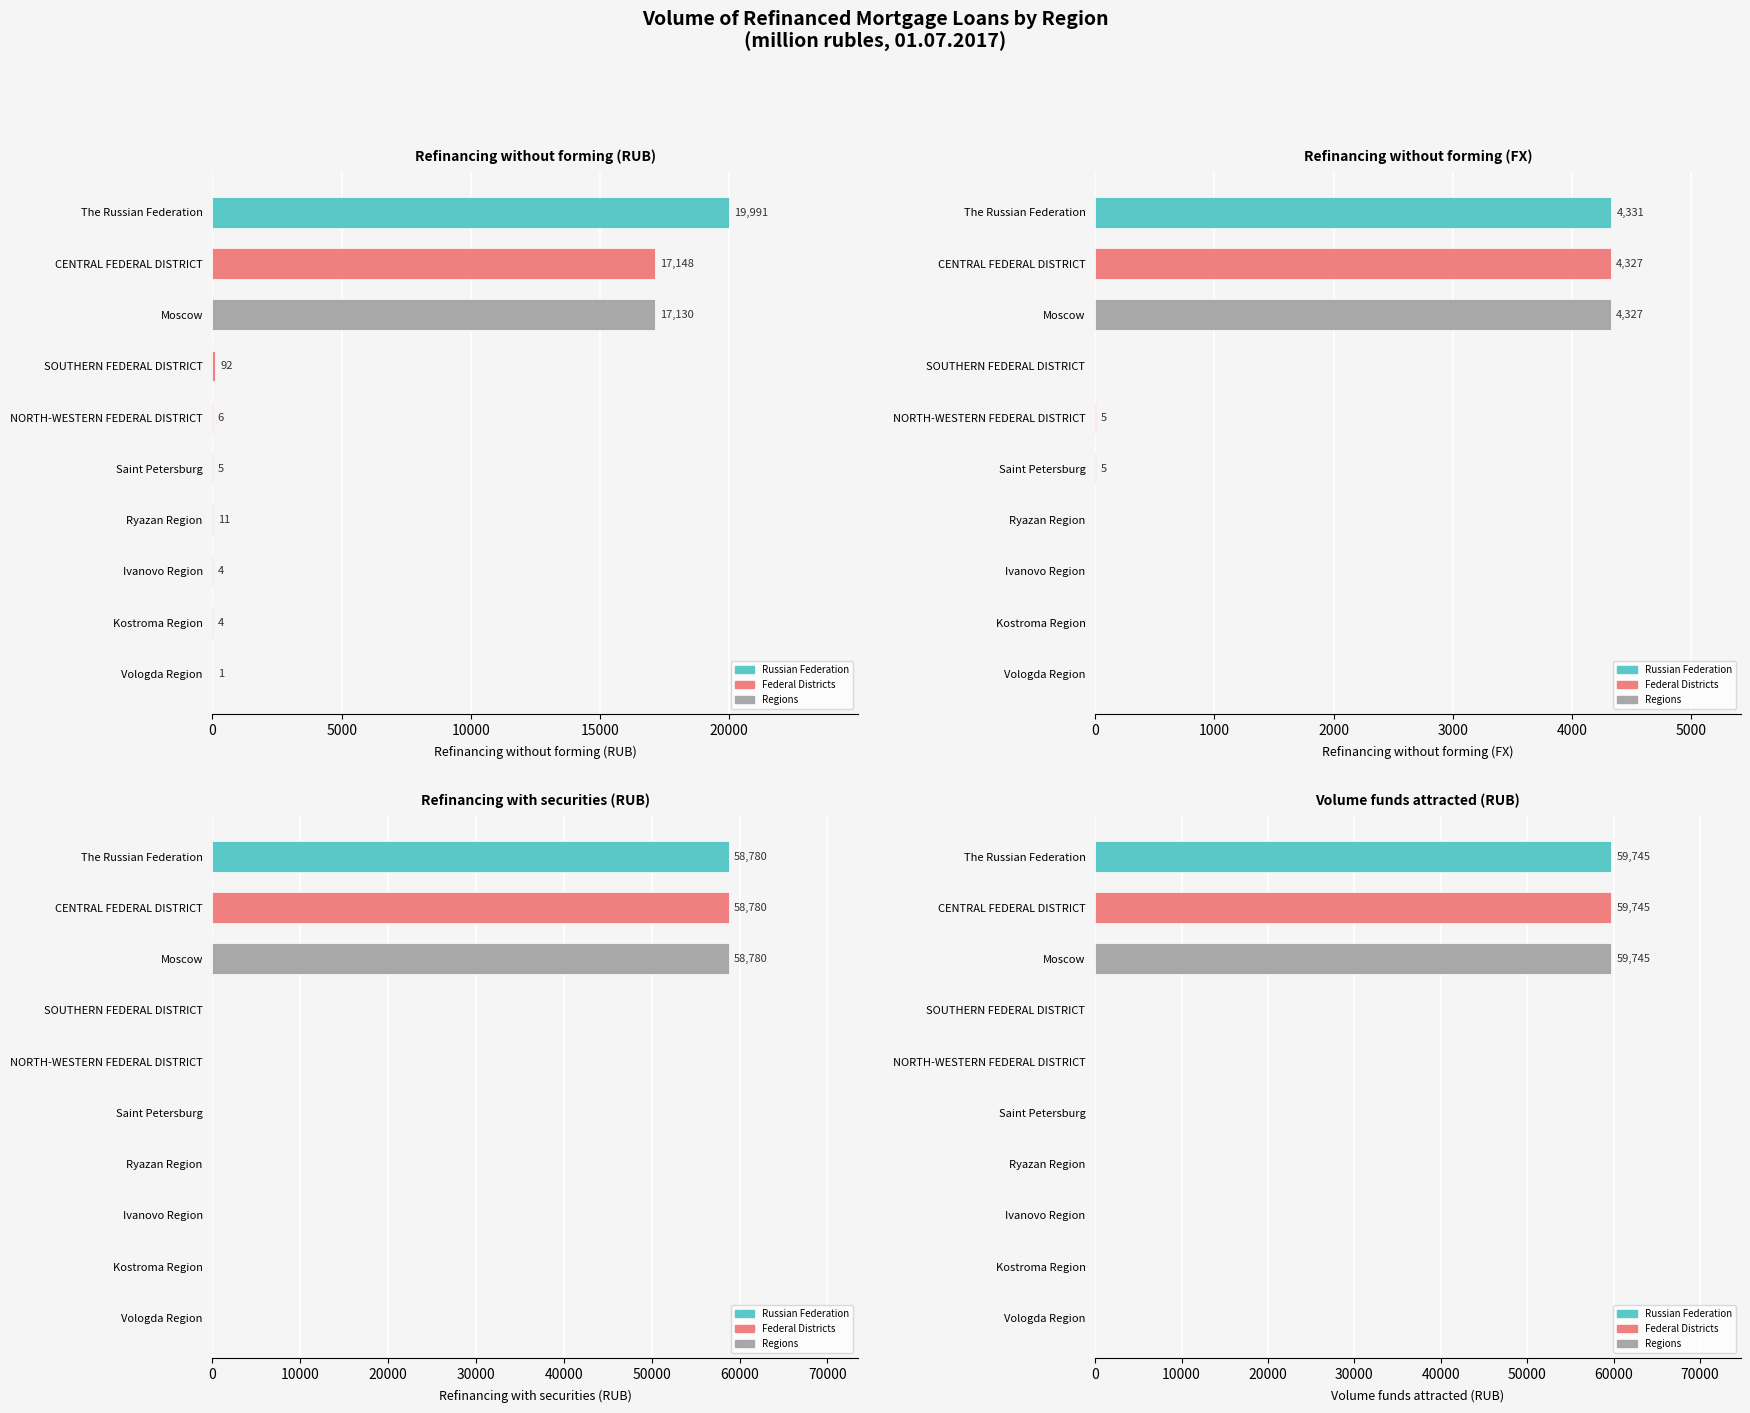

Are the bars horizontal?

Yes